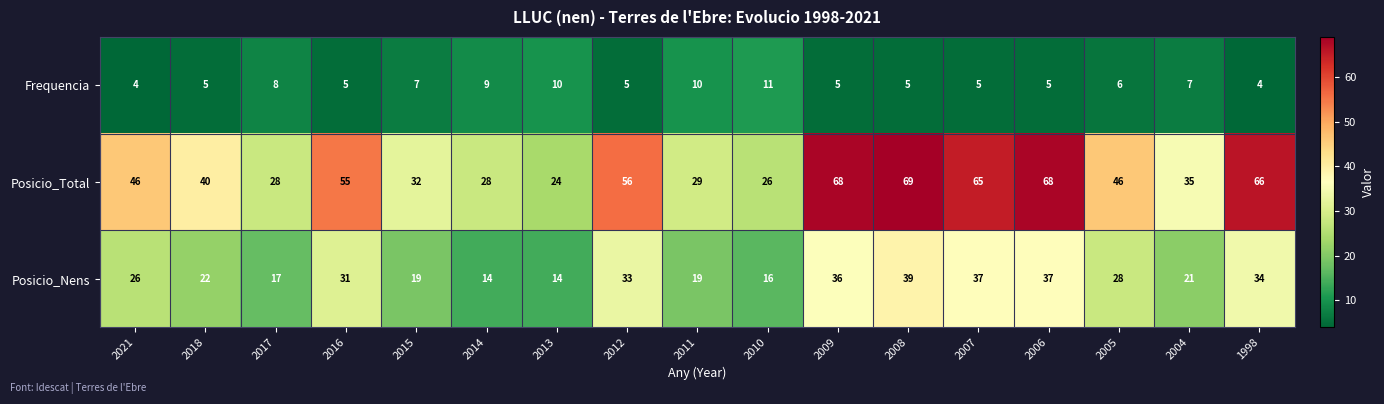

Rank the series at 2004 from highest to lowest value.

Posicio_Total, Posicio_Nens, Frequencia